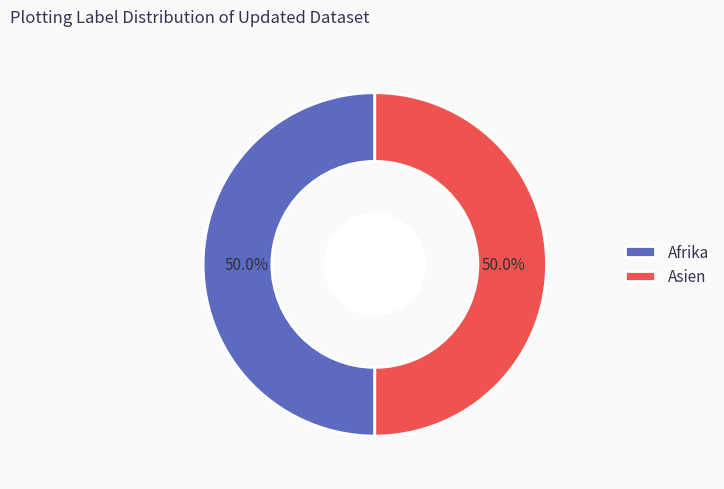

Combined, do Asien and Afrika account for over 50%?

Yes